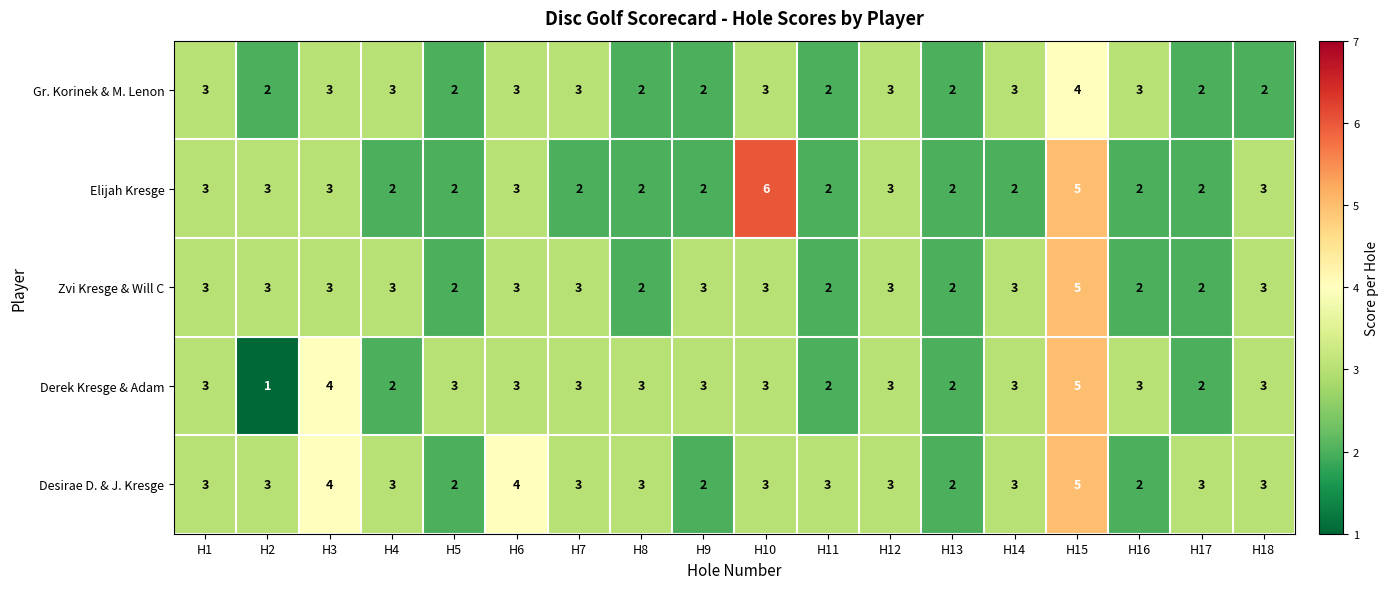

What is the approximate value of Gr. Korinek & M. Lenon at H10?

3